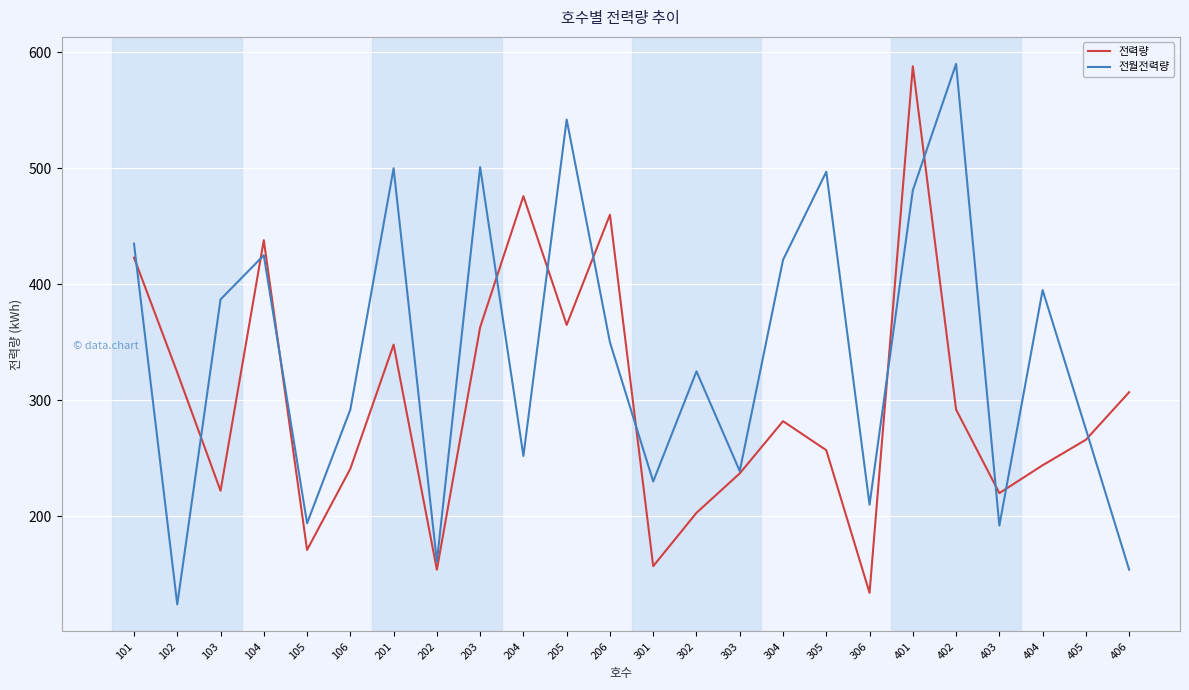

How many lines are shown in the chart?

2